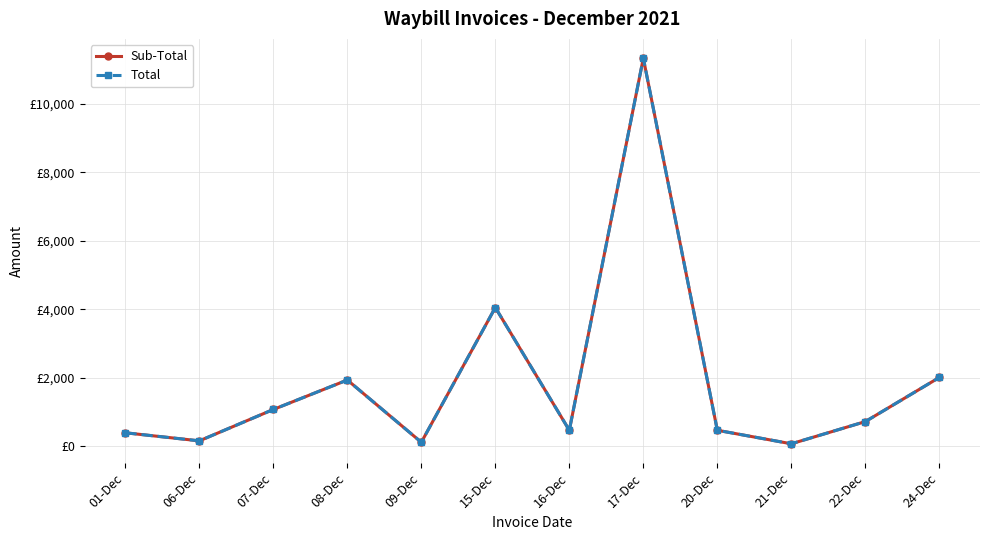

What is the average value of the Sub-Total series?

1902.1